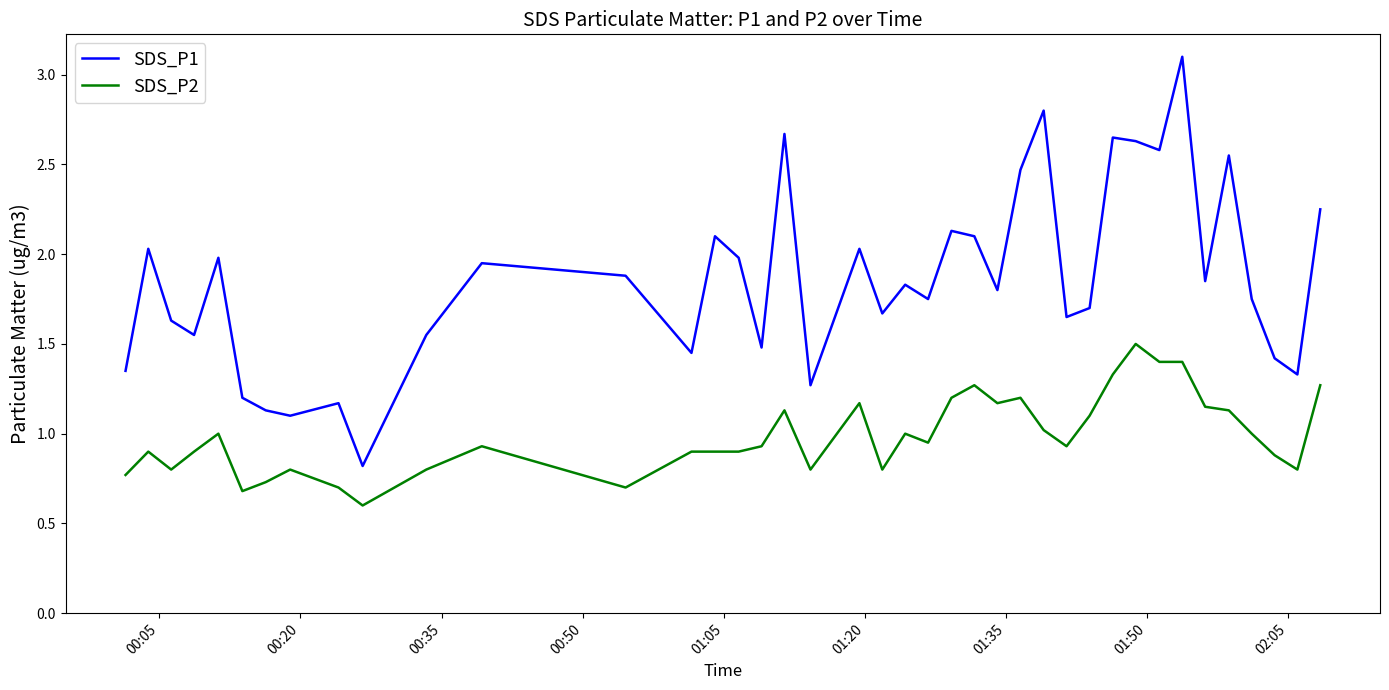

Which series has the largest range (max minus min)?

SDS_P1